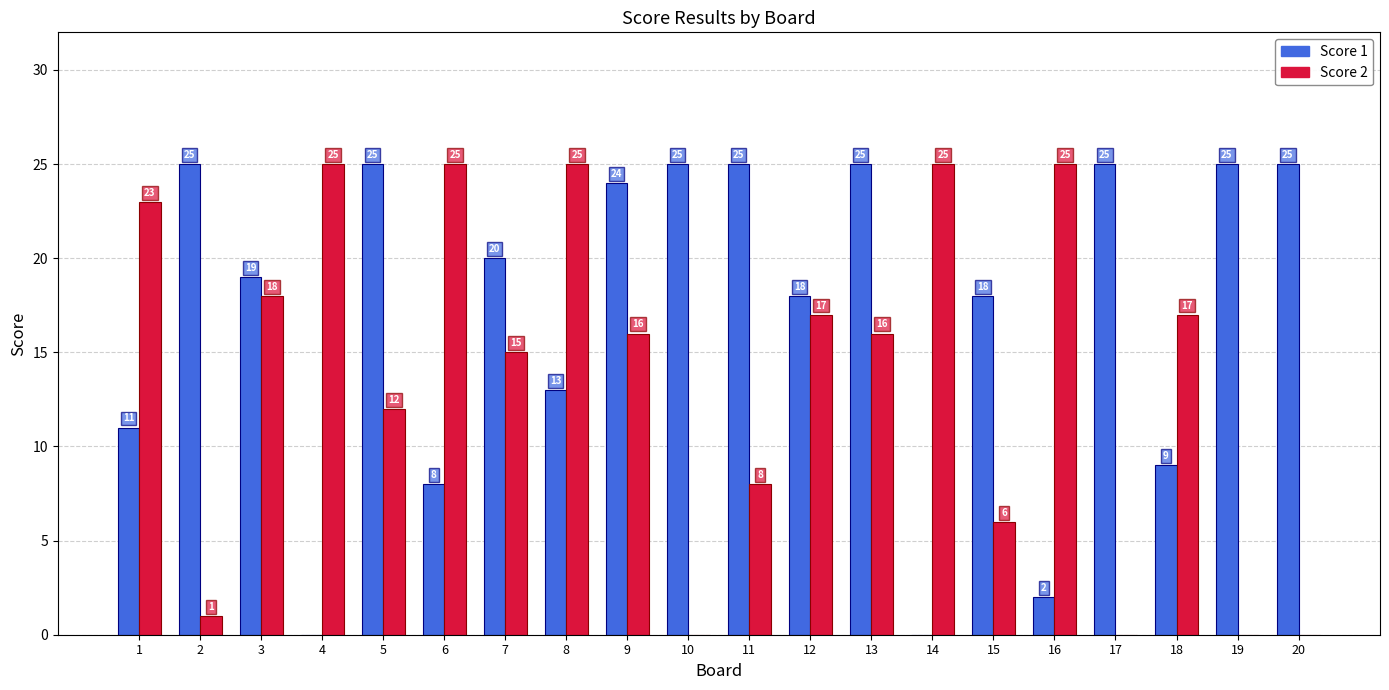

What is the maximum value for Score 1?

25